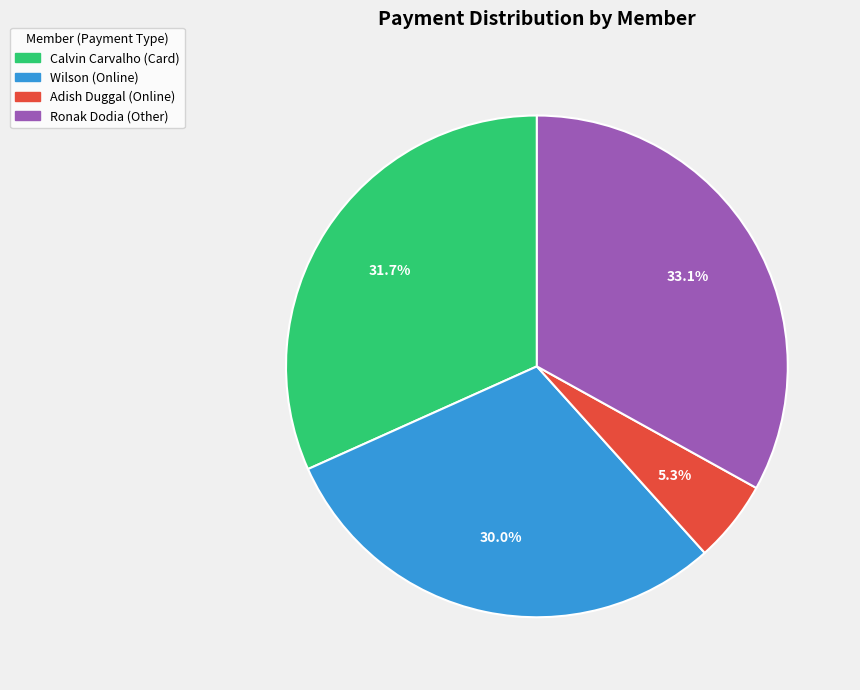

Does Ronak Dodia account for over 50% of the chart?

No